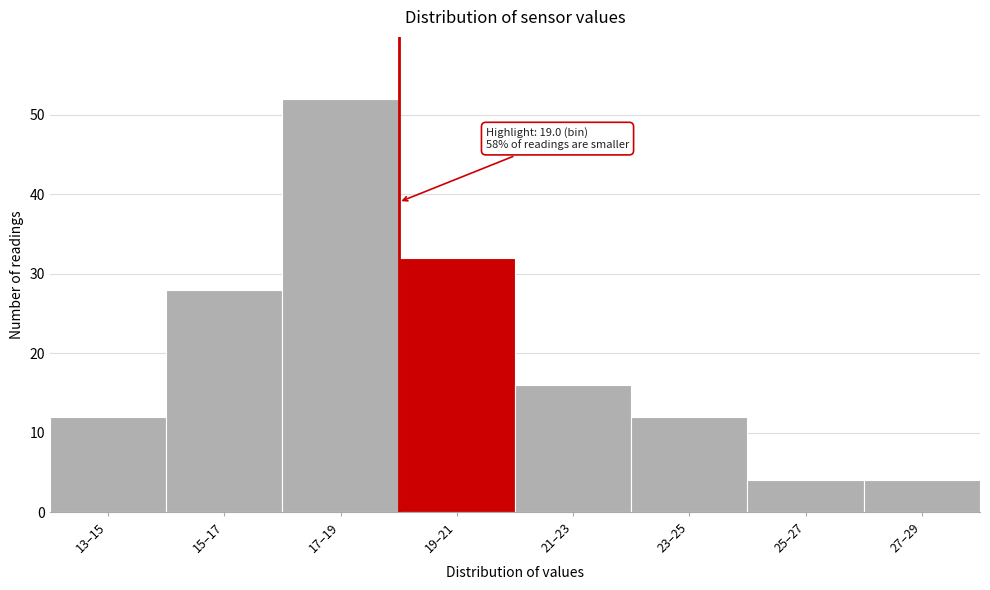

Reading left to right, extract all data points from this chart.

12	28	52	32	16	12	4	4